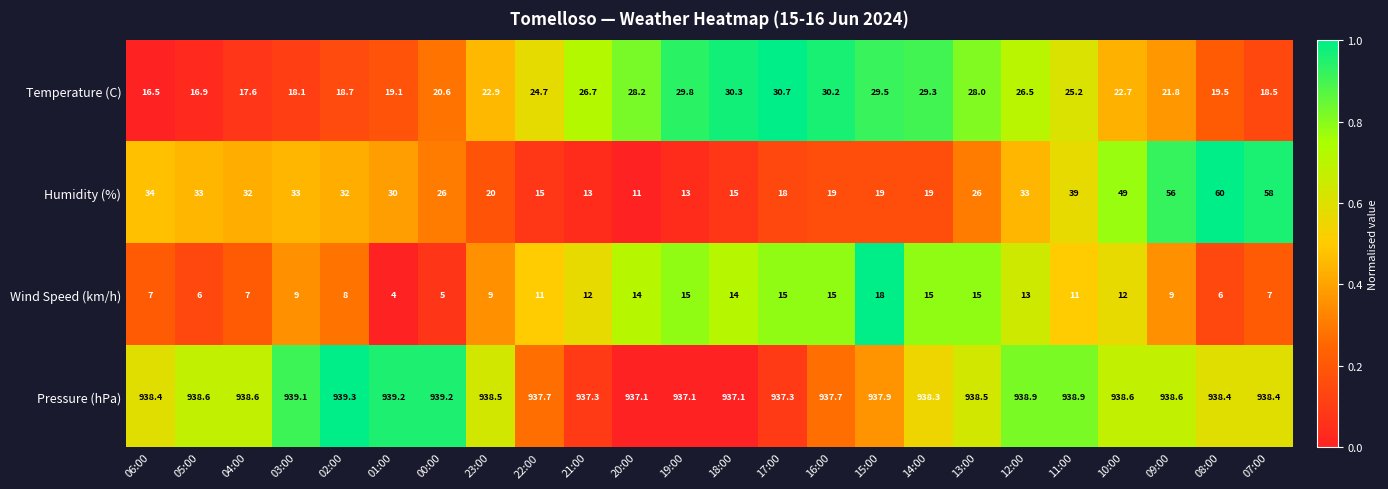

Rank the series by their maximum value, from lowest to highest.

Wind Speed (km/h), Temperature (C), Humidity (%), Pressure (hPa)